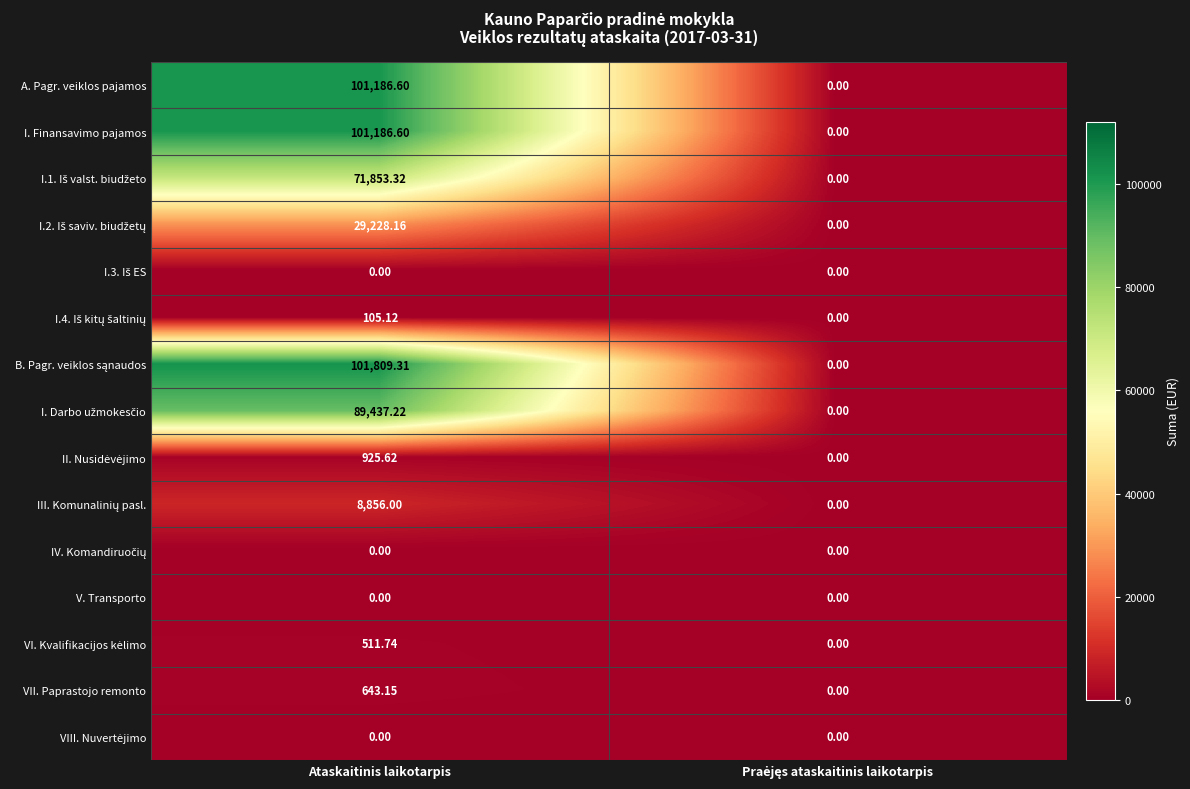

At which category is the sum across all series the highest?

Ataskaitinis laikotarpis